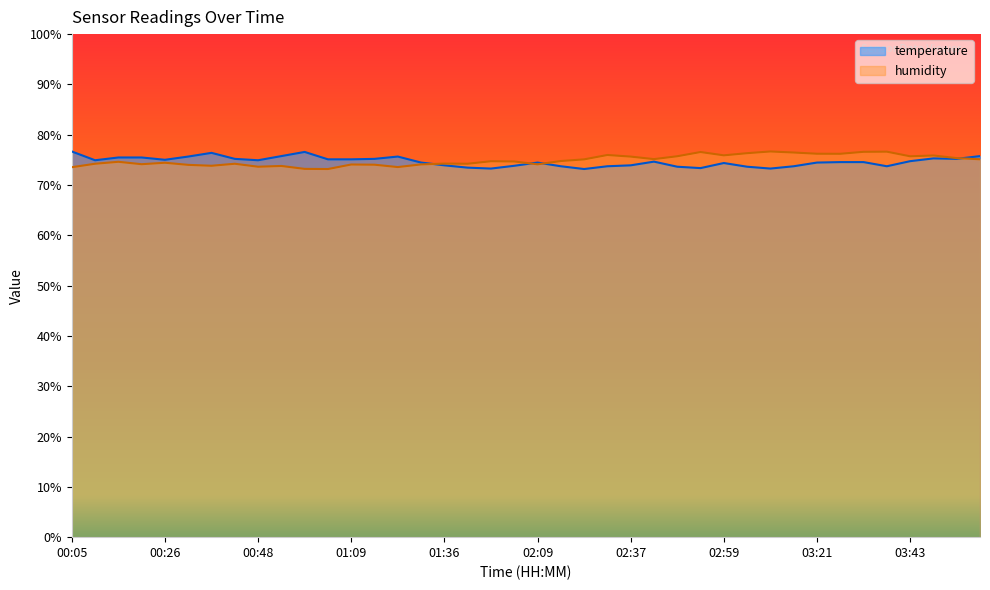

What are all the series names shown in the legend?

temperature, humidity